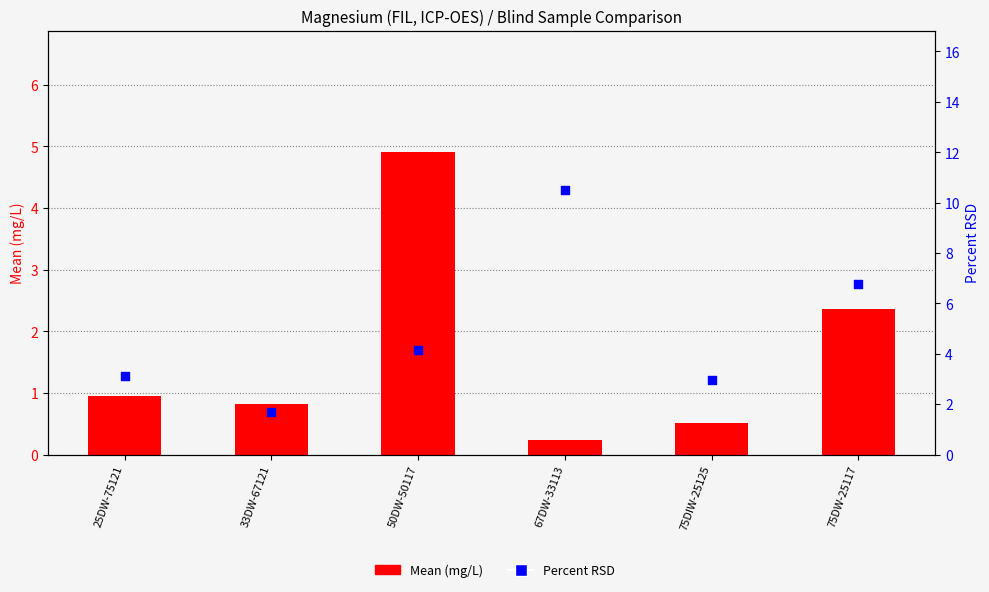

What is the total value across all series at 75DIW-25125?

3.5